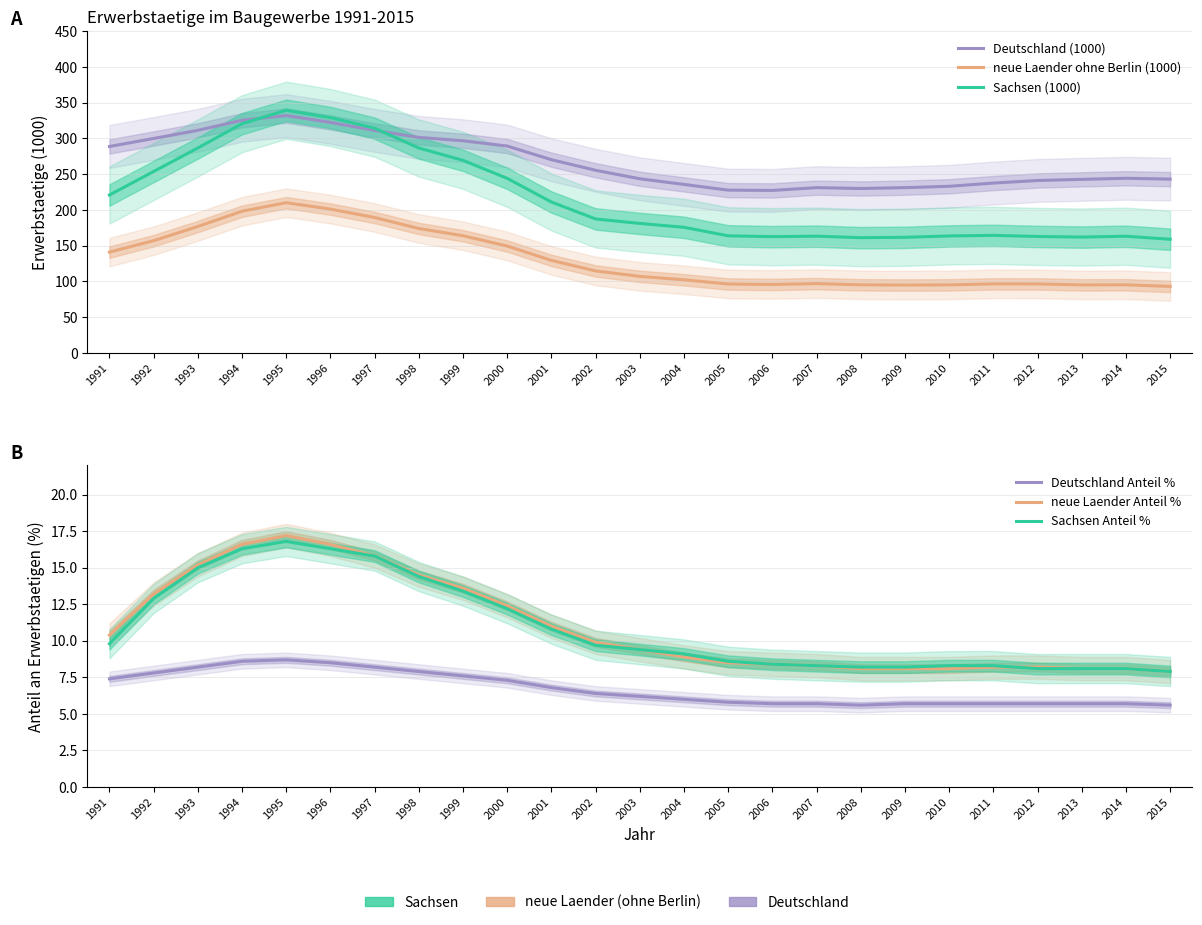

Between 2006 and 2012, which series saw the biggest shift?

Deutschland (1000)